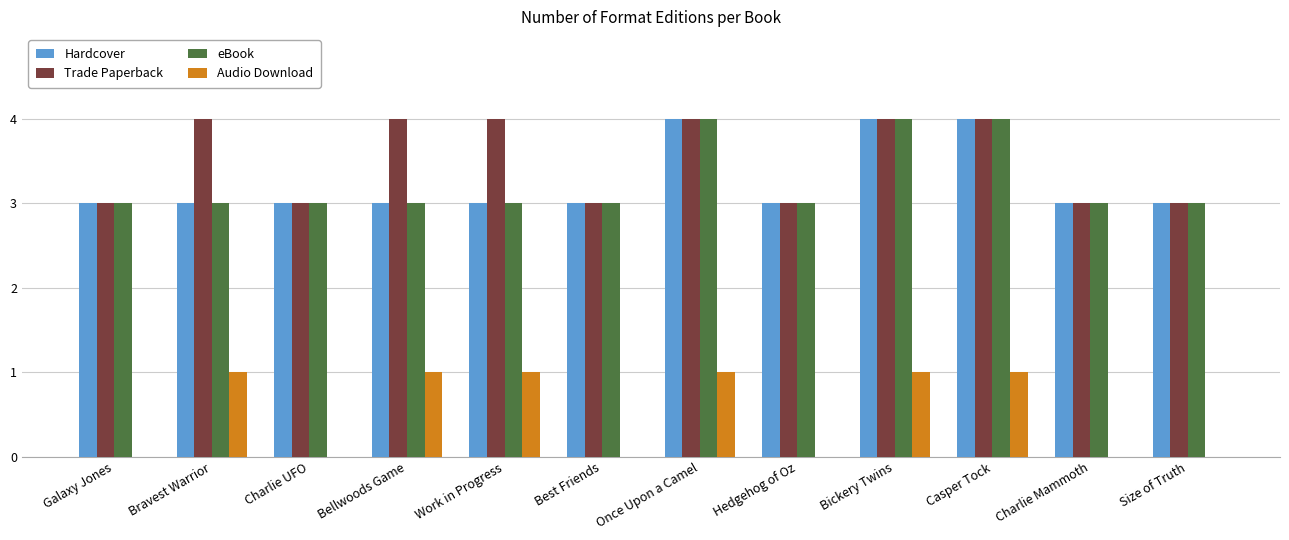

What value does the eBook series have at Bickery Twins?

4